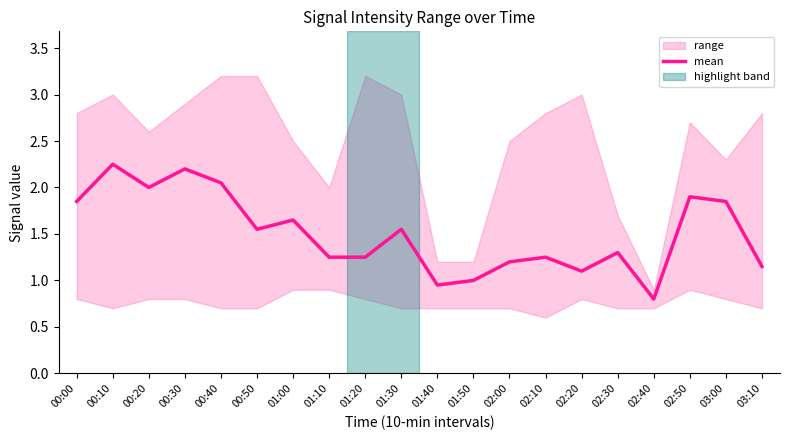

How many lines are shown in the chart?

1